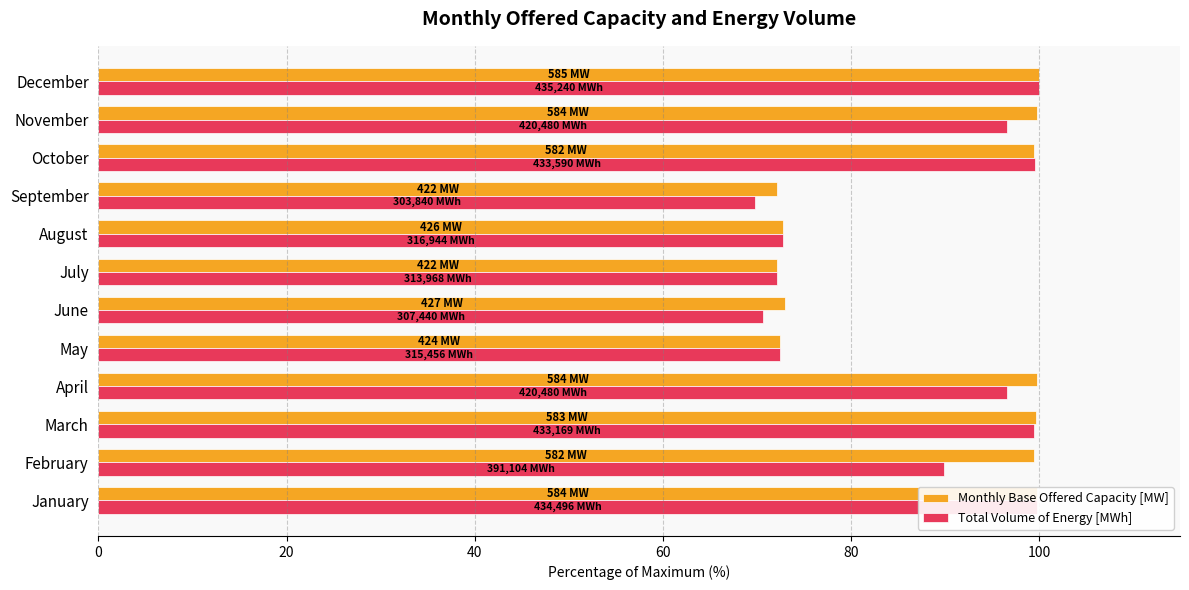

What is the sum of the Monthly Base Offered Capacity [MW] values at November and September?

172.0